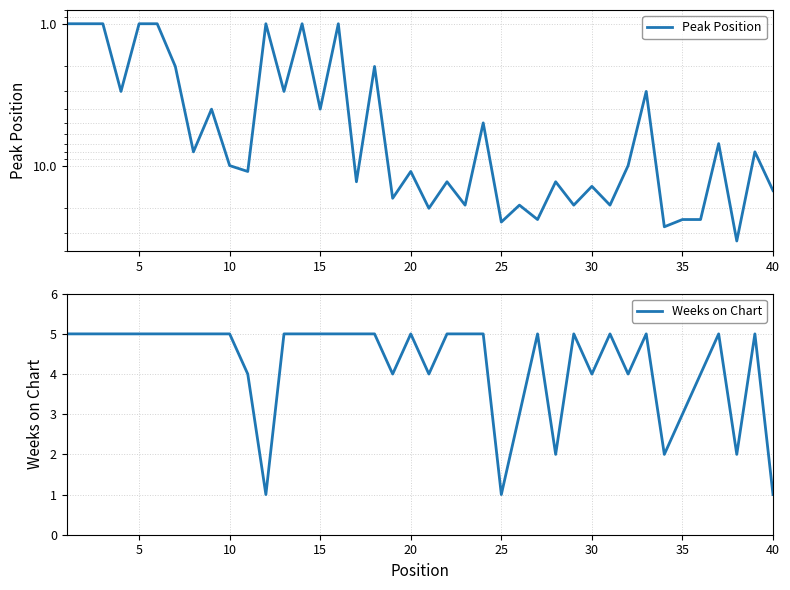

The Peak Position series shows 5 at 10. True or false?

False